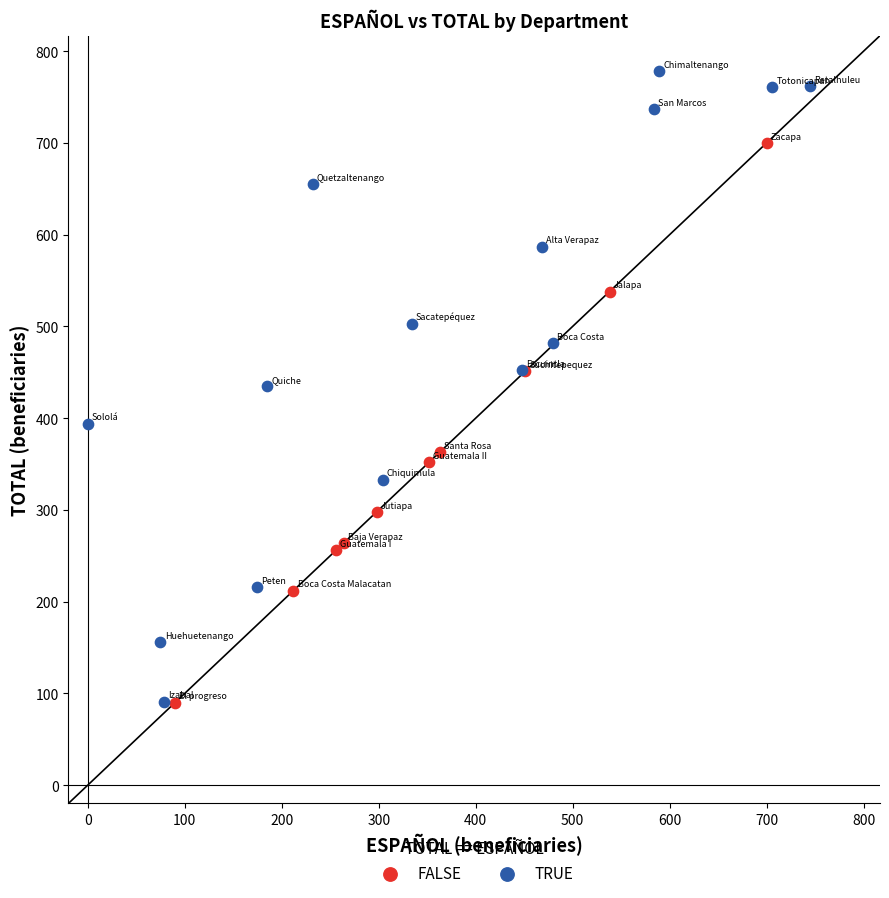

Which series reaches the maximum Y coordinate?

TRUE